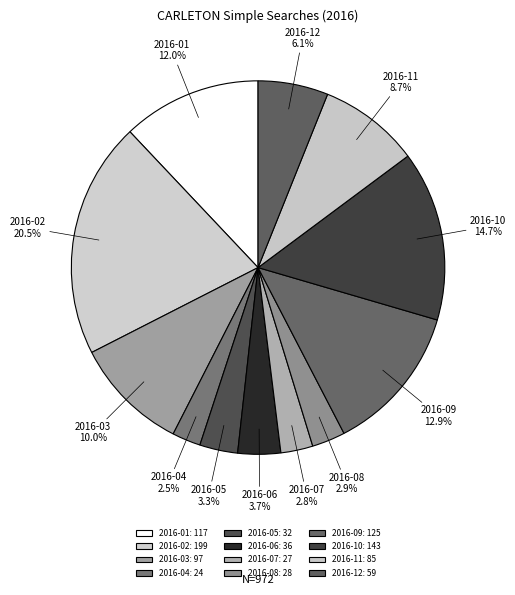

How many segments does this pie chart have?

12